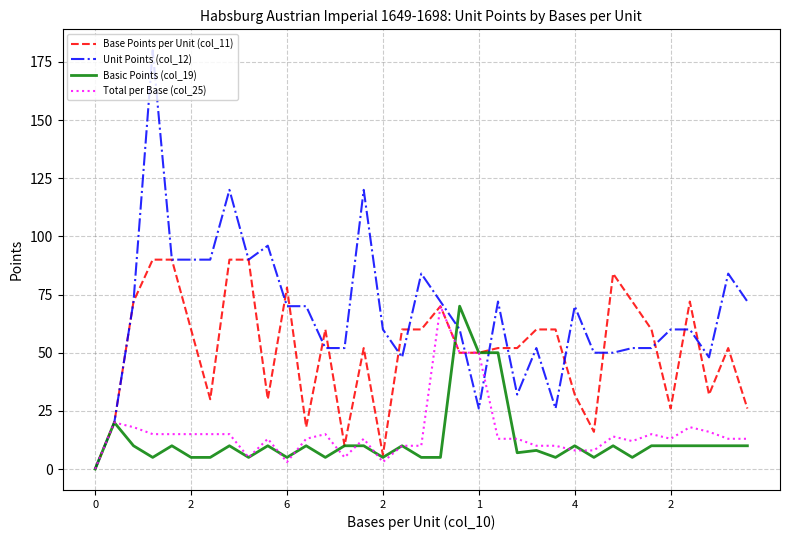

Which series has the largest total across all categories?

Unit Points (col_12)